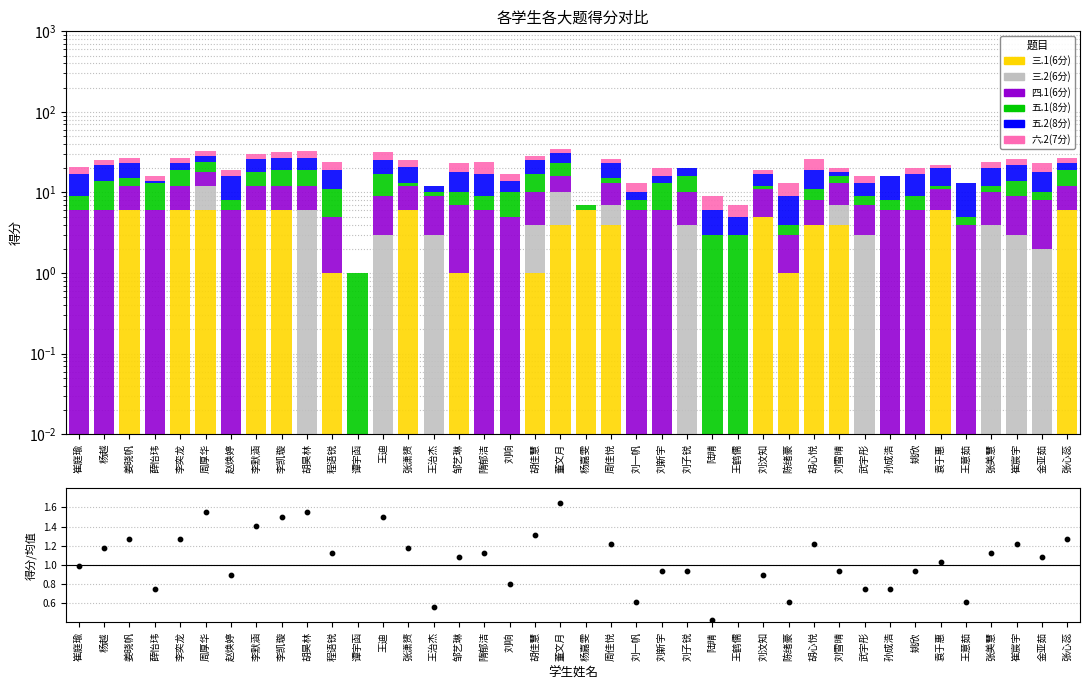

Which series has the largest total across all categories?

五.2(8分)